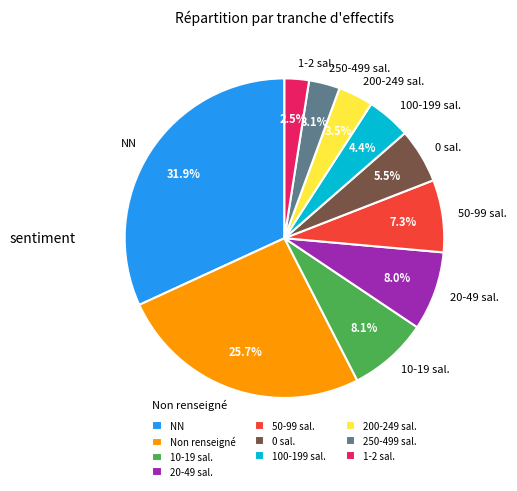

Is there a majority slice in this chart?

No